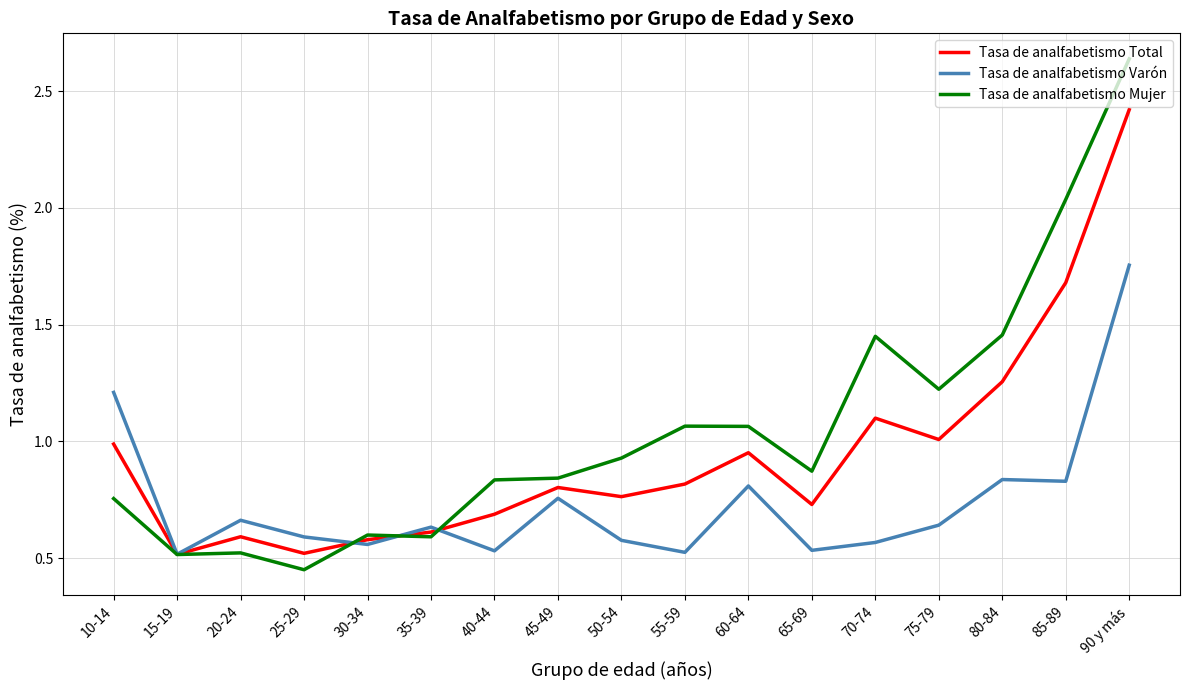

Which label corresponds to the largest value in the chart?

90 y más